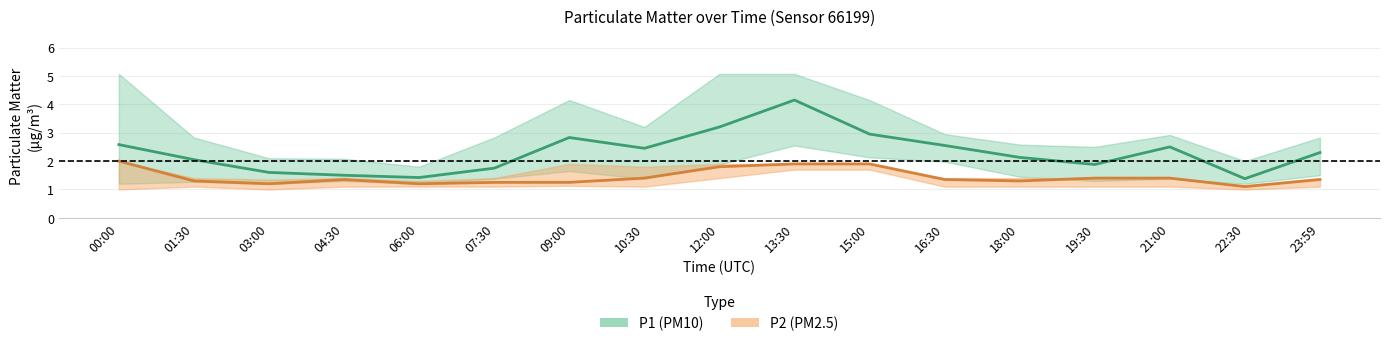

True or false: P1_center and P1_upper intersect in this chart.

False